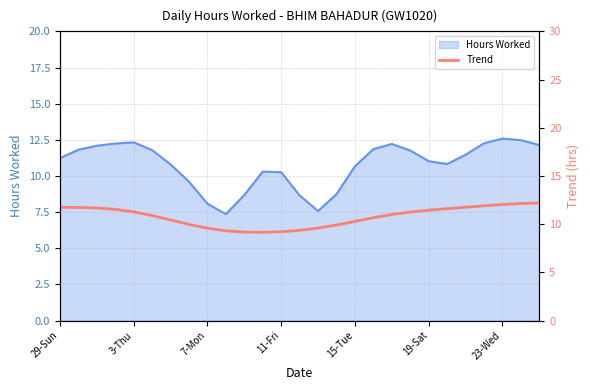

Is it true that Hours Worked equals 7.5 at 29-Sun?

False